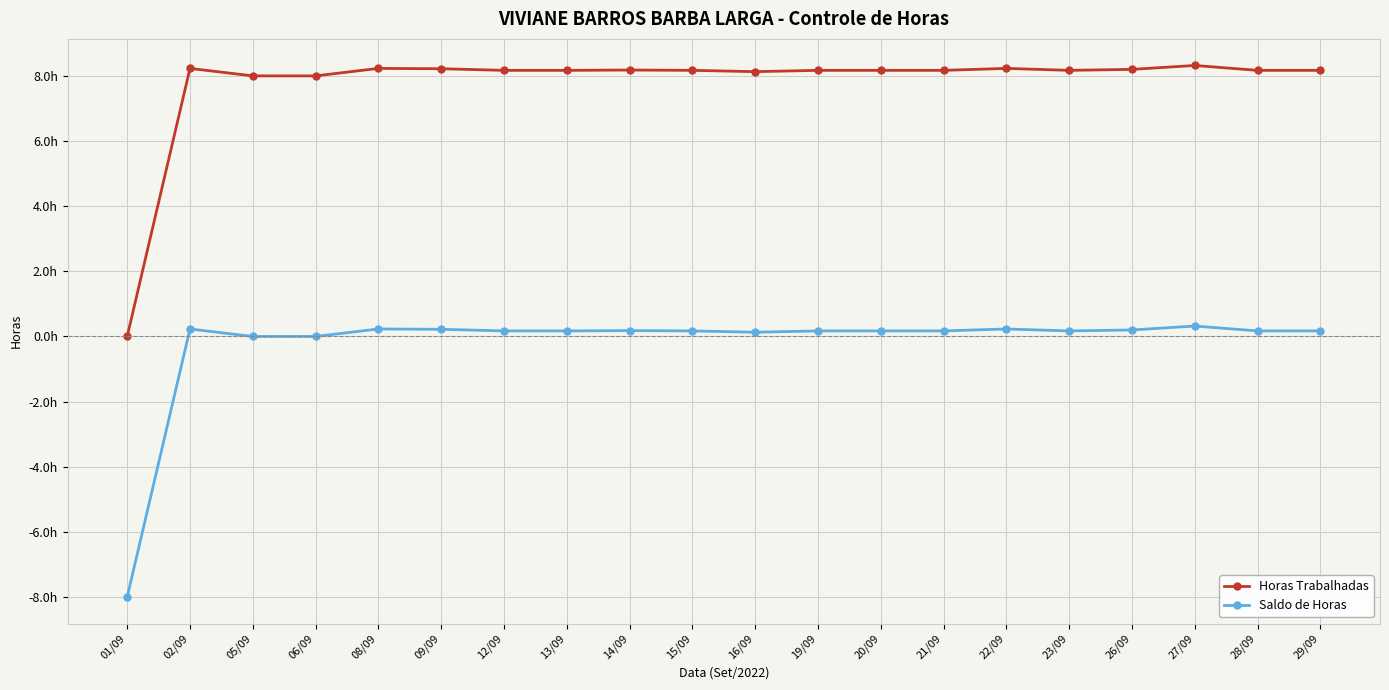

Is this an area chart (filled region under the line)?

No